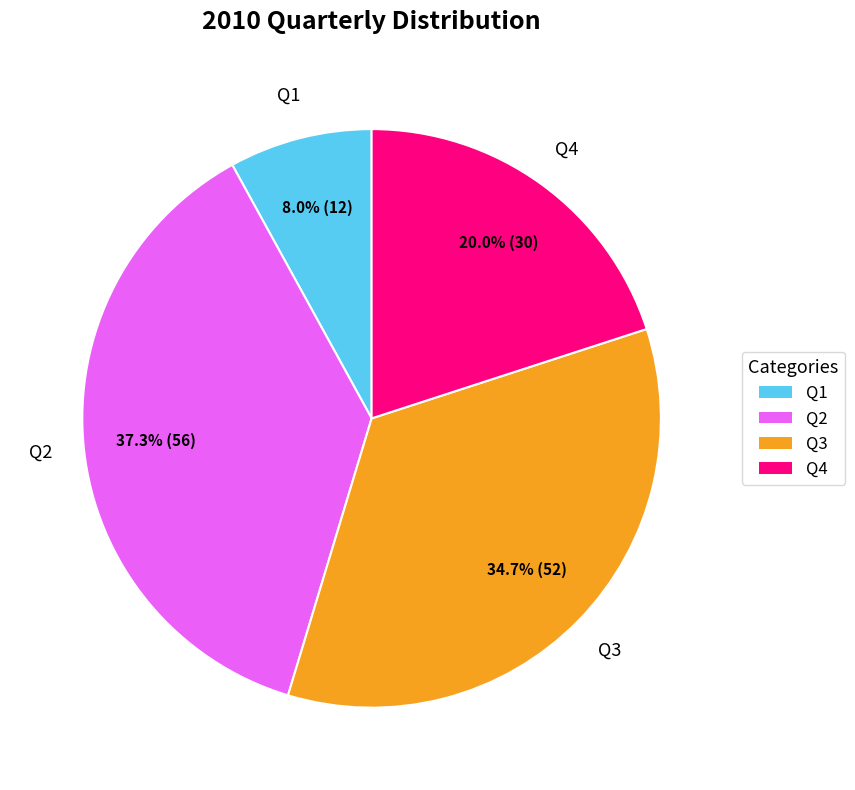

How many segments does this pie chart have?

4